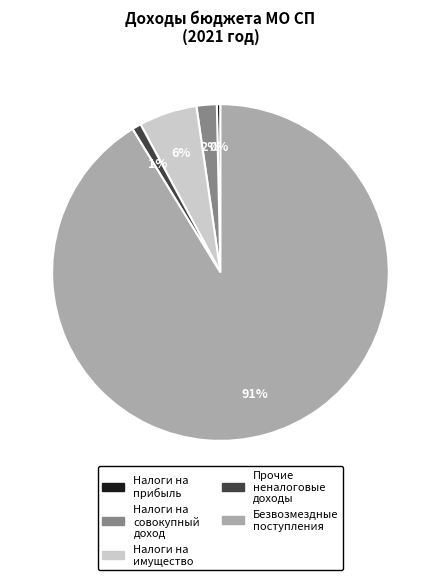

To the nearest percent, what is the difference between the largest and smallest slice percentages?

91%